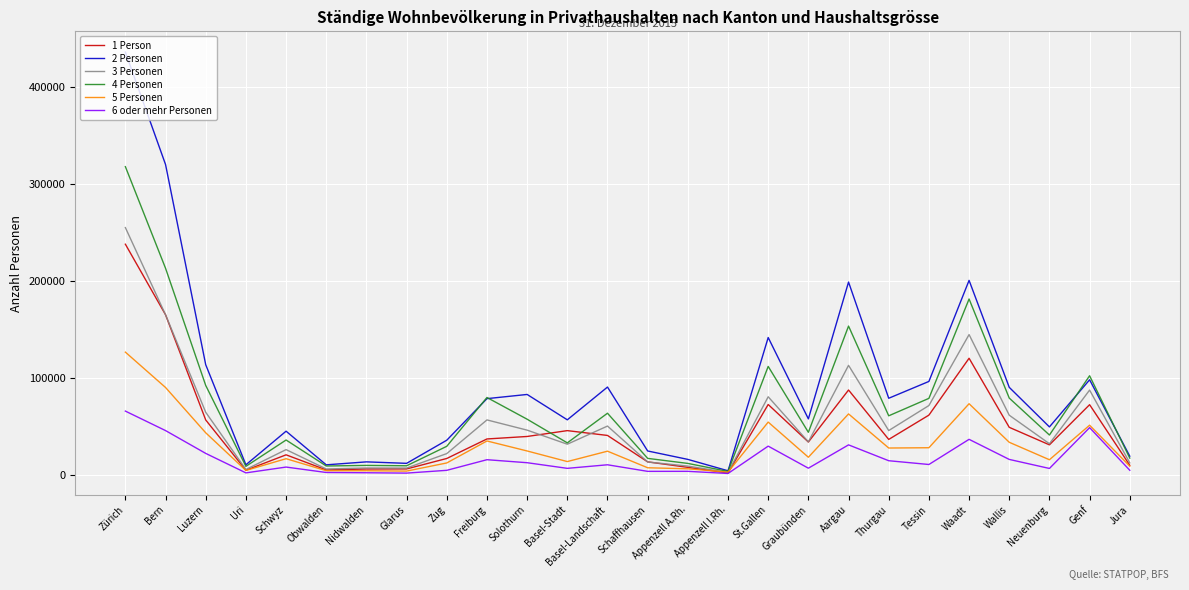

What is the greatest value displayed?

435690